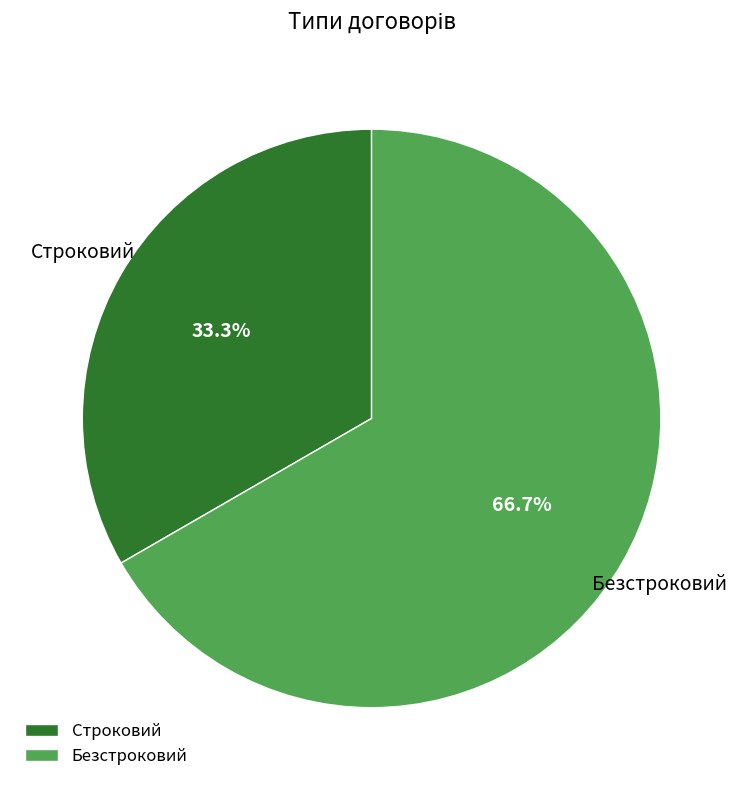

What percentage is the Безстроковий slice, to the nearest percent?

67%